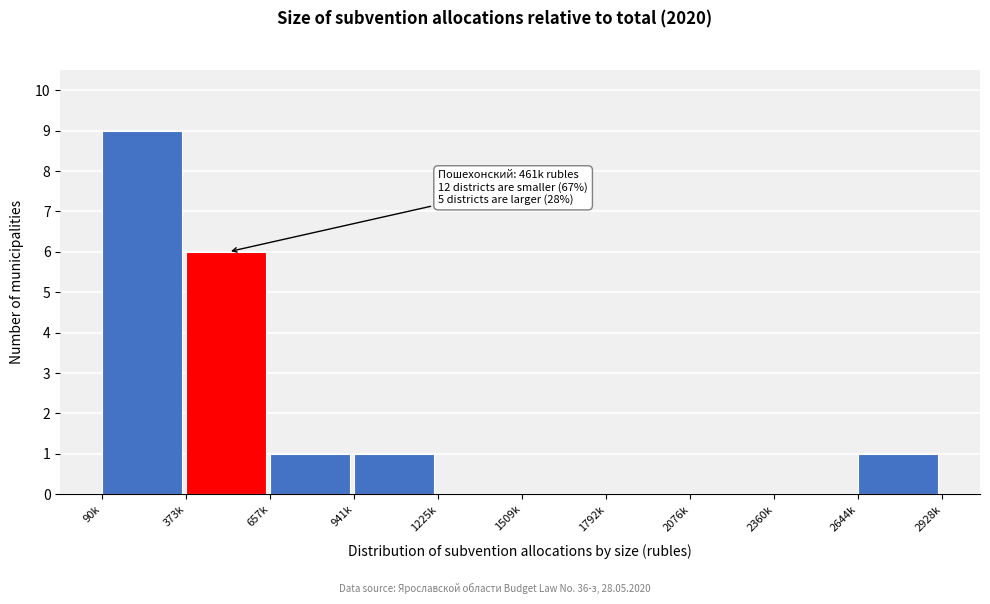

Reading right to left, what are all the values shown in this chart?

2644k=1	2360k=0	2076k=0	1792k=0	1509k=0	1225k=0	941k=1	657k=1	373k=6	90k=9